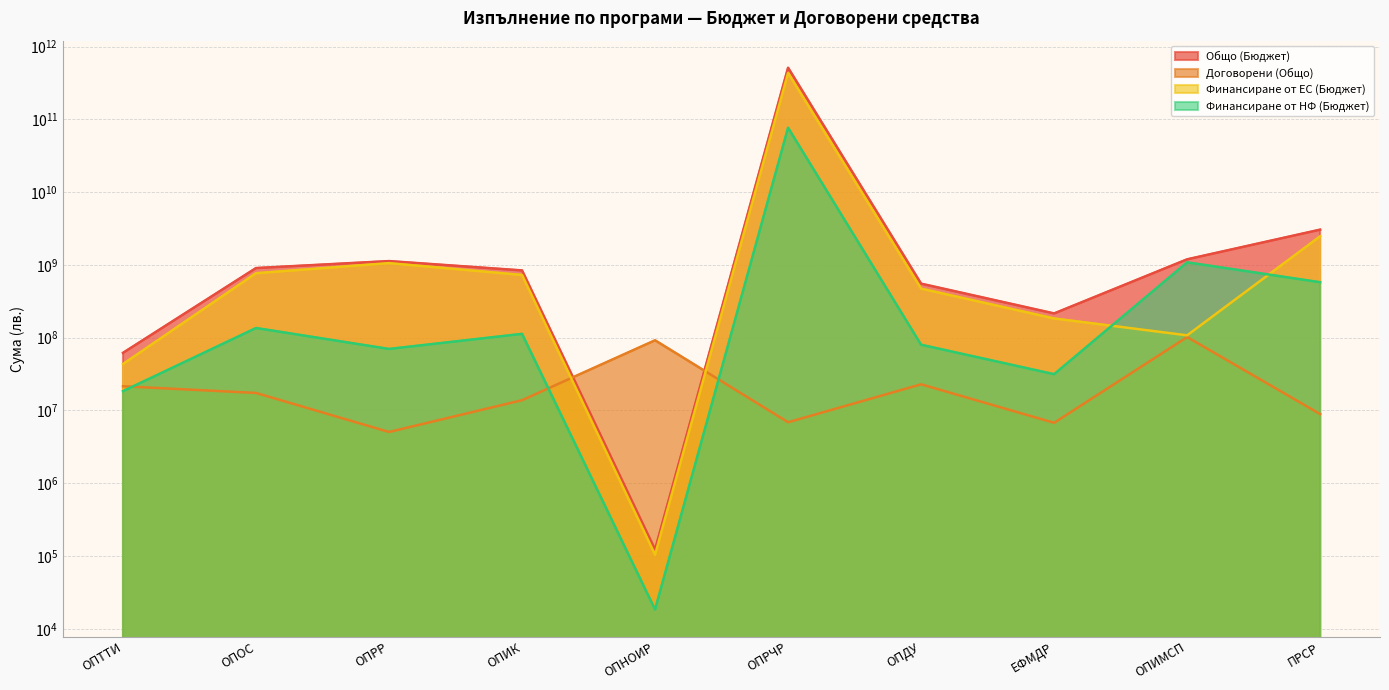

How many times do Договорени (Общо) and Общо (Бюджет) cross each other?

2